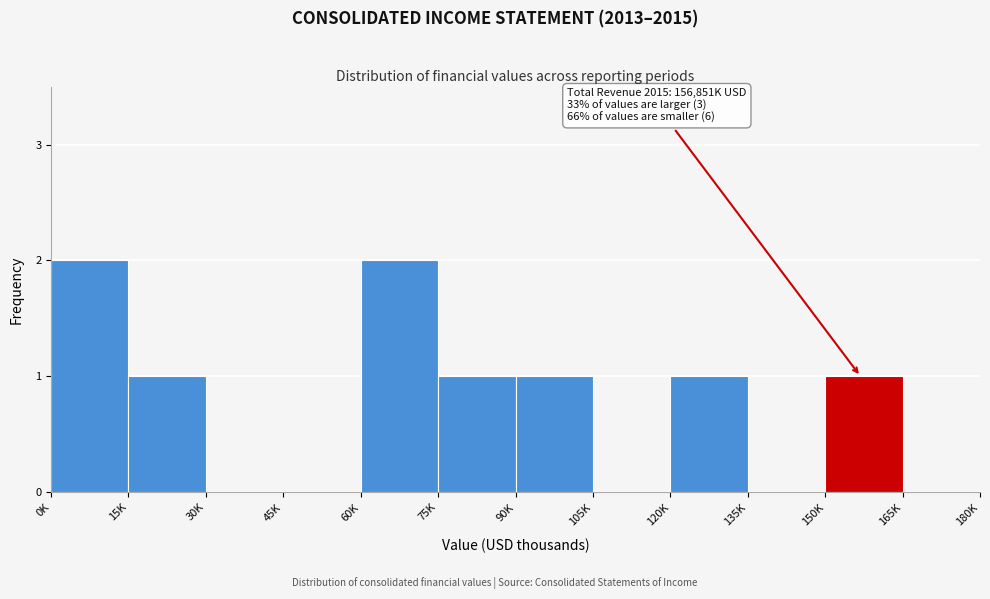

Reading left to right, transcribe all the data shown in this chart.

0K=2	15K=1	30K=0	45K=0	60K=2	75K=1	90K=1	105K=0	120K=1	135K=0	150K=1	165K=0